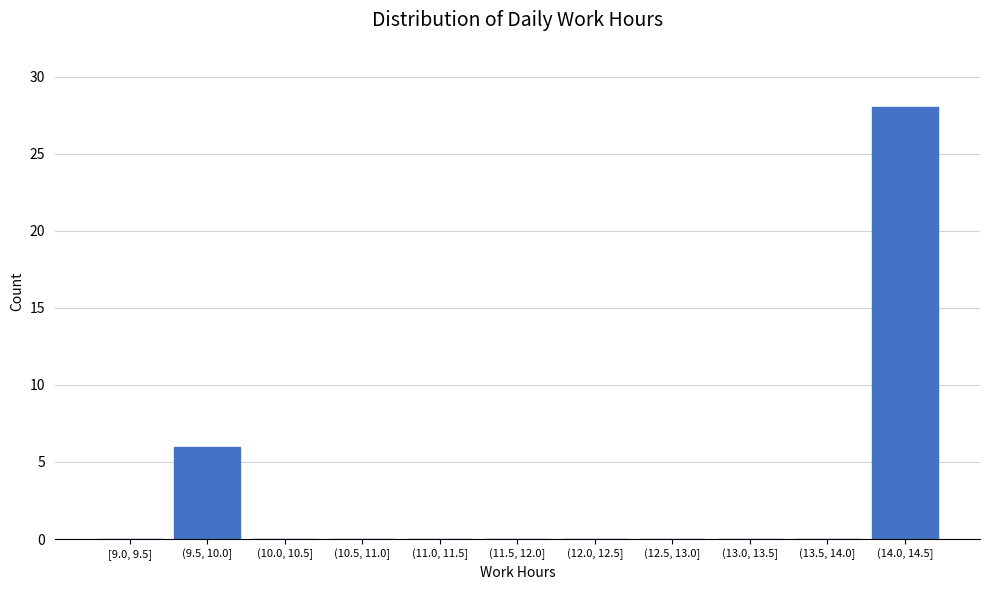

Reading left to right, what are all the values shown in this chart?

[9.0, 9.5]=0	(9.5, 10.0]=6	(10.0, 10.5]=0	(10.5, 11.0]=0	(11.0, 11.5]=0	(11.5, 12.0]=0	(12.0, 12.5]=0	(12.5, 13.0]=0	(13.0, 13.5]=0	(13.5, 14.0]=0	(14.0, 14.5]=28